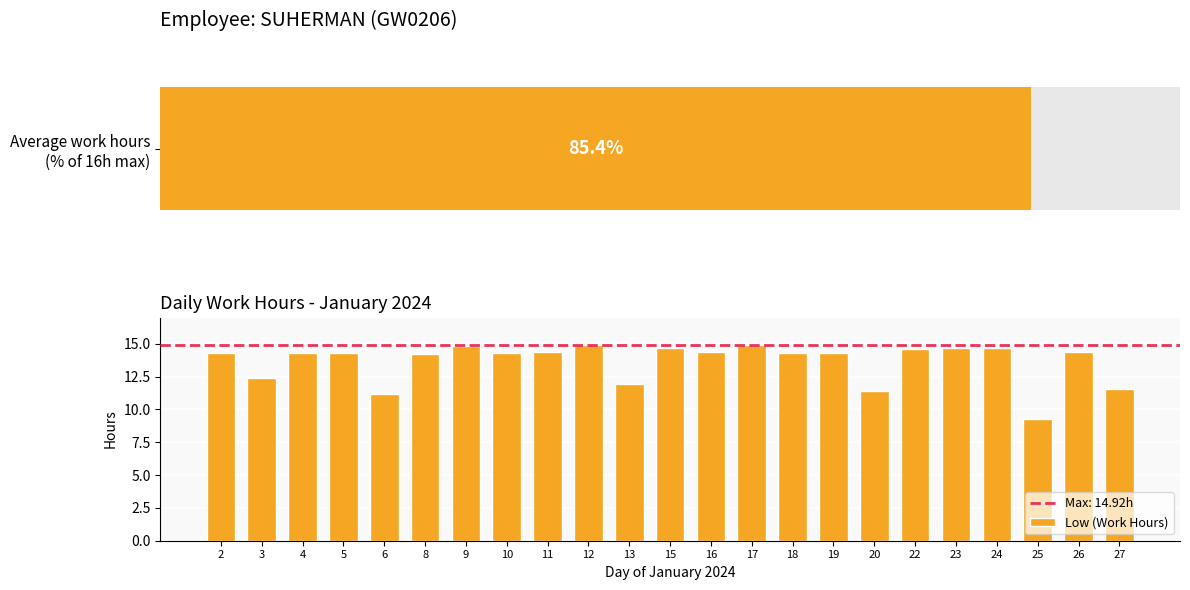

True or false: the data shows 11.6 at 27.

True